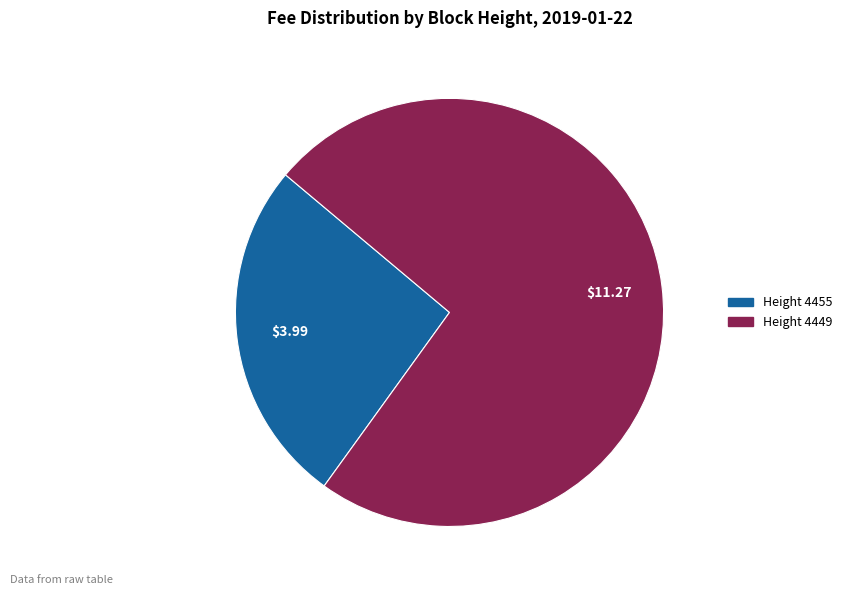

Is there any slice that represents more than half of the pie?

Yes